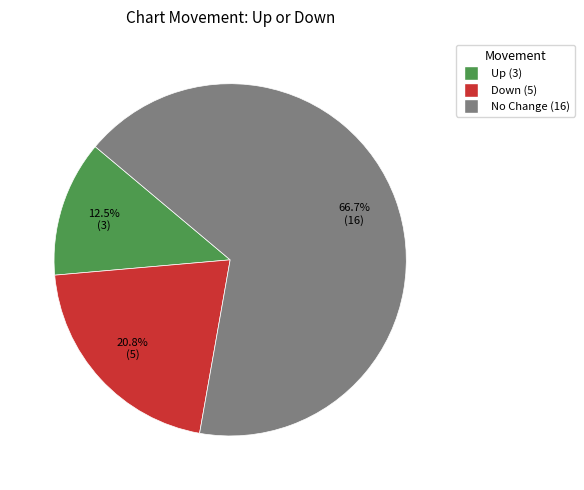

Does any single category account for the majority?

Yes